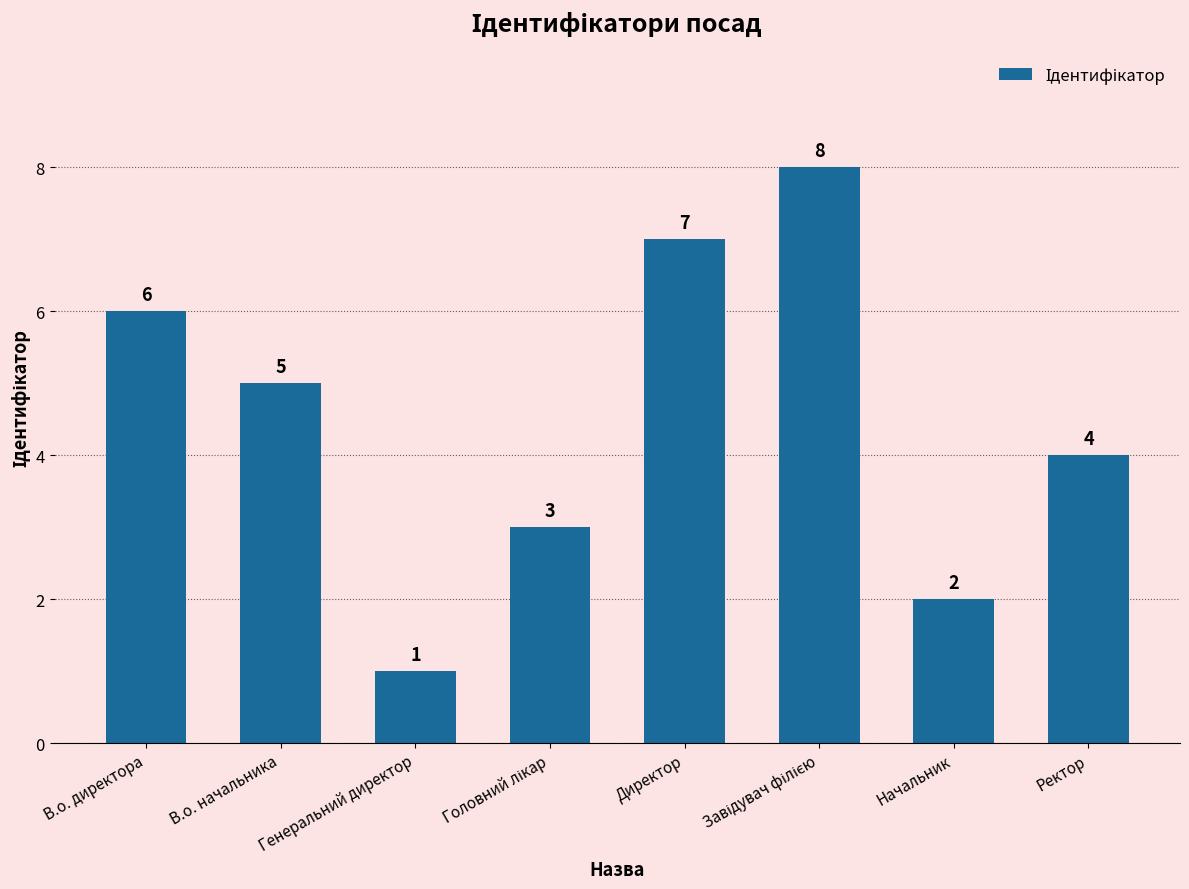

What is the difference between the maximum and minimum values?

7